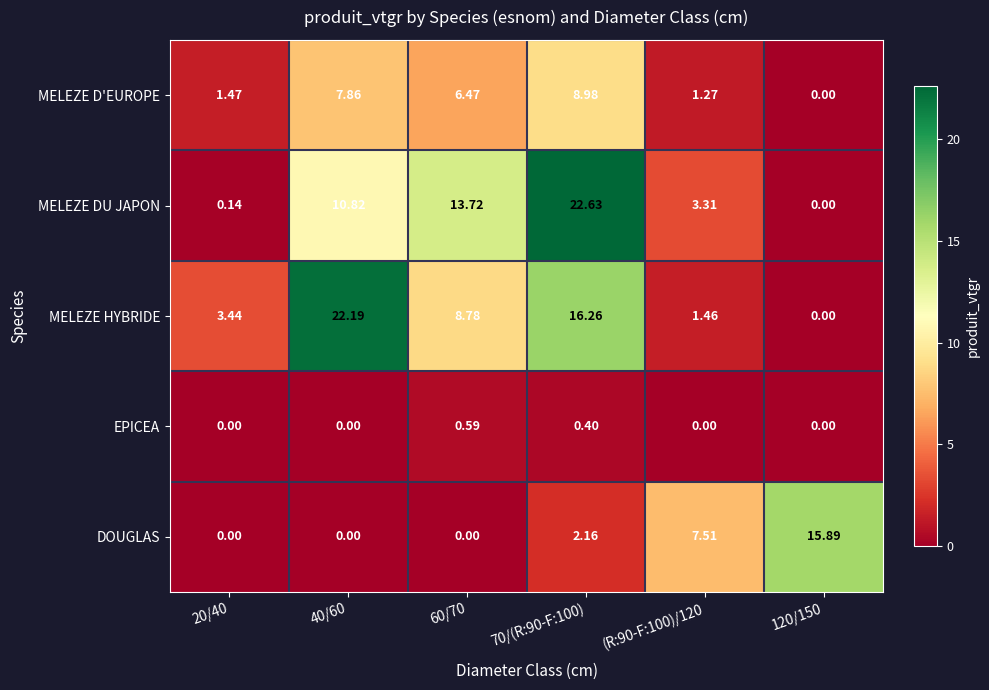

Rank the series at 60/70 from lowest to highest value.

DOUGLAS, EPICEA, MELEZE D'EUROPE, MELEZE HYBRIDE, MELEZE DU JAPON